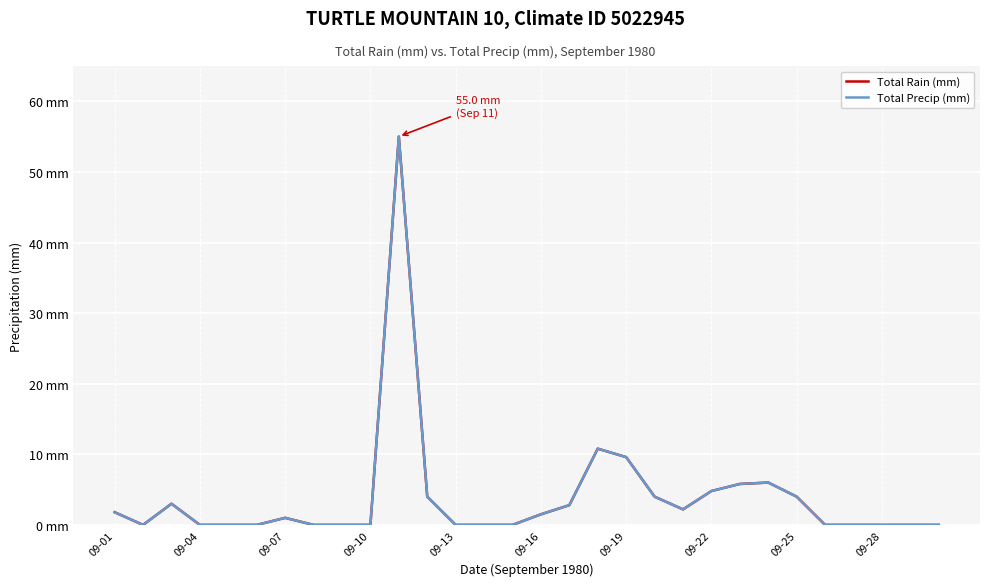

Does the chart have visible grid lines?

Yes